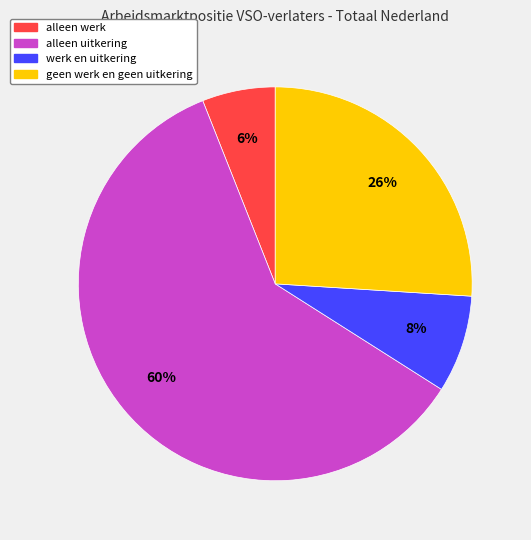

To the nearest percent, what percentage of the pie is alleen werk?

6%